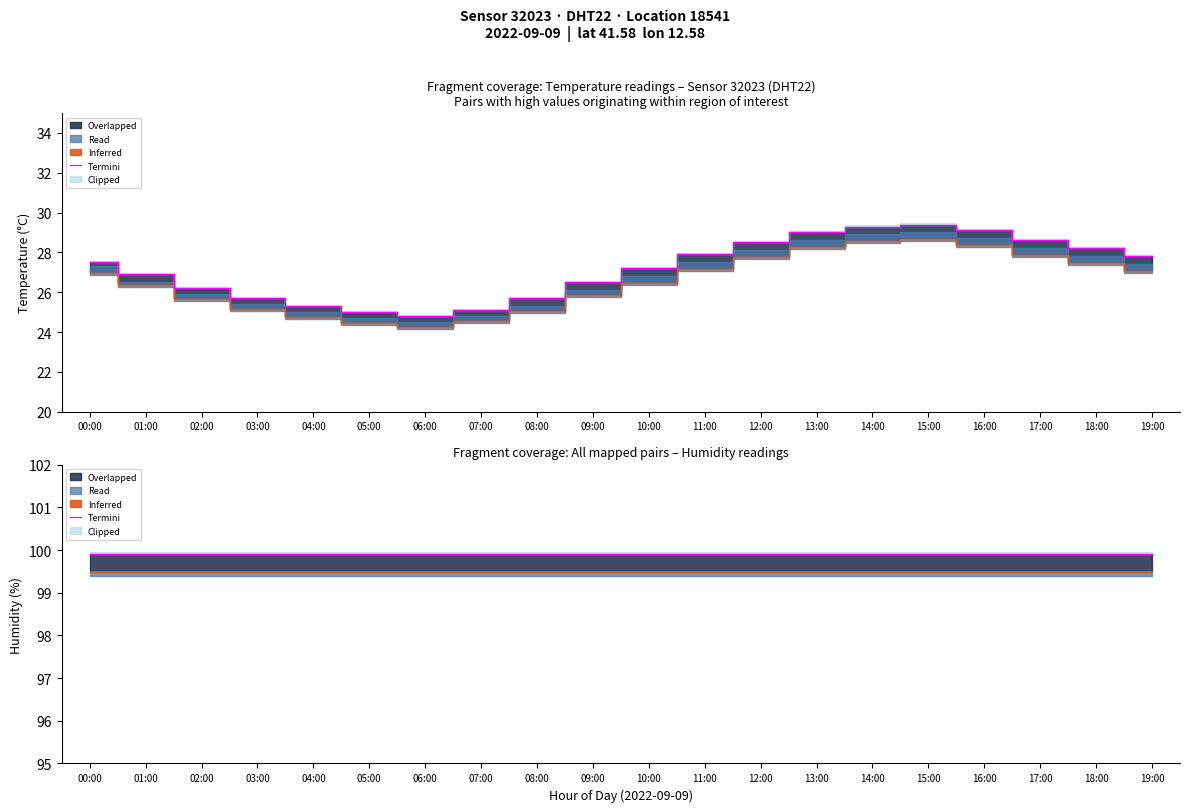

Is it true that humidity equals 99.9 at 15:00?

True